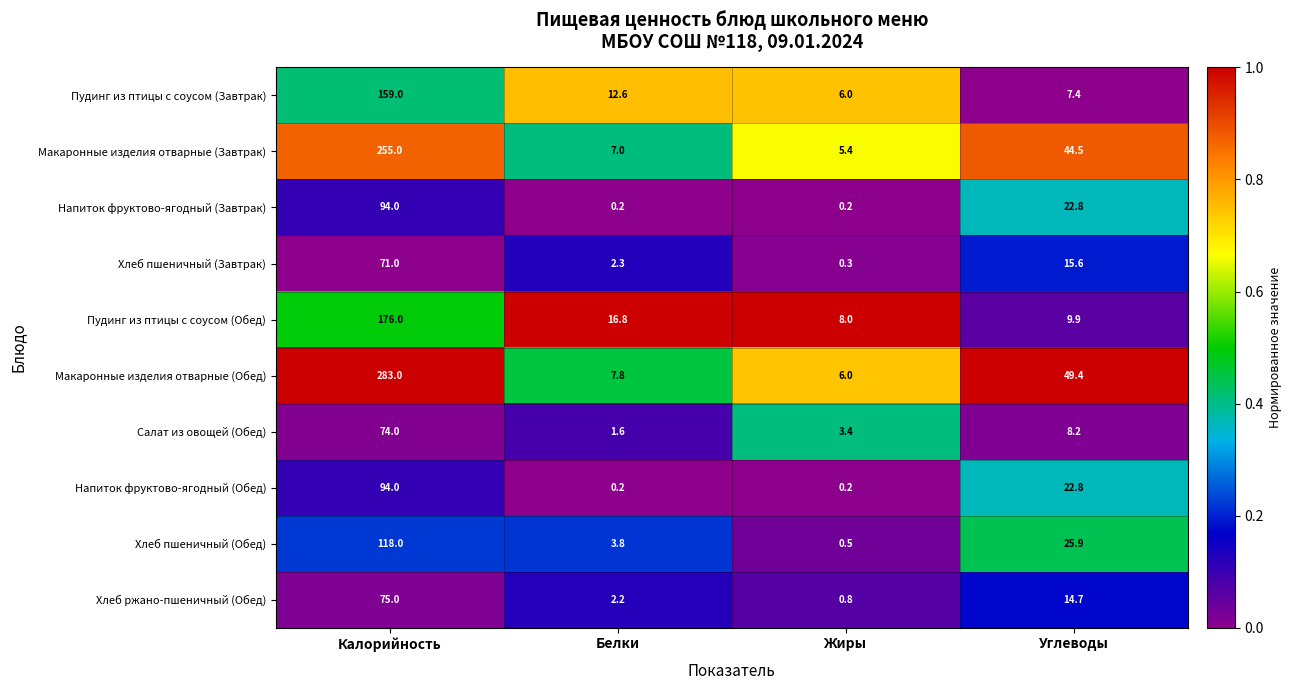

The Макаронные изделия отварные (Завтрак) series shows 7.0 at Белки. True or false?

True